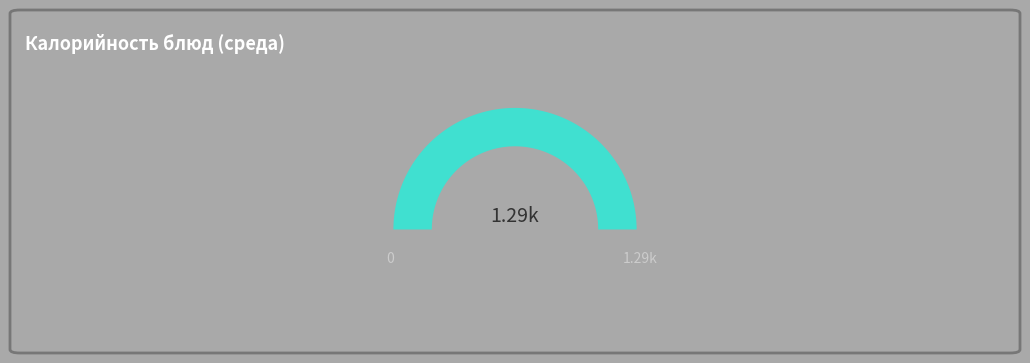

Does any single category account for the majority?

No